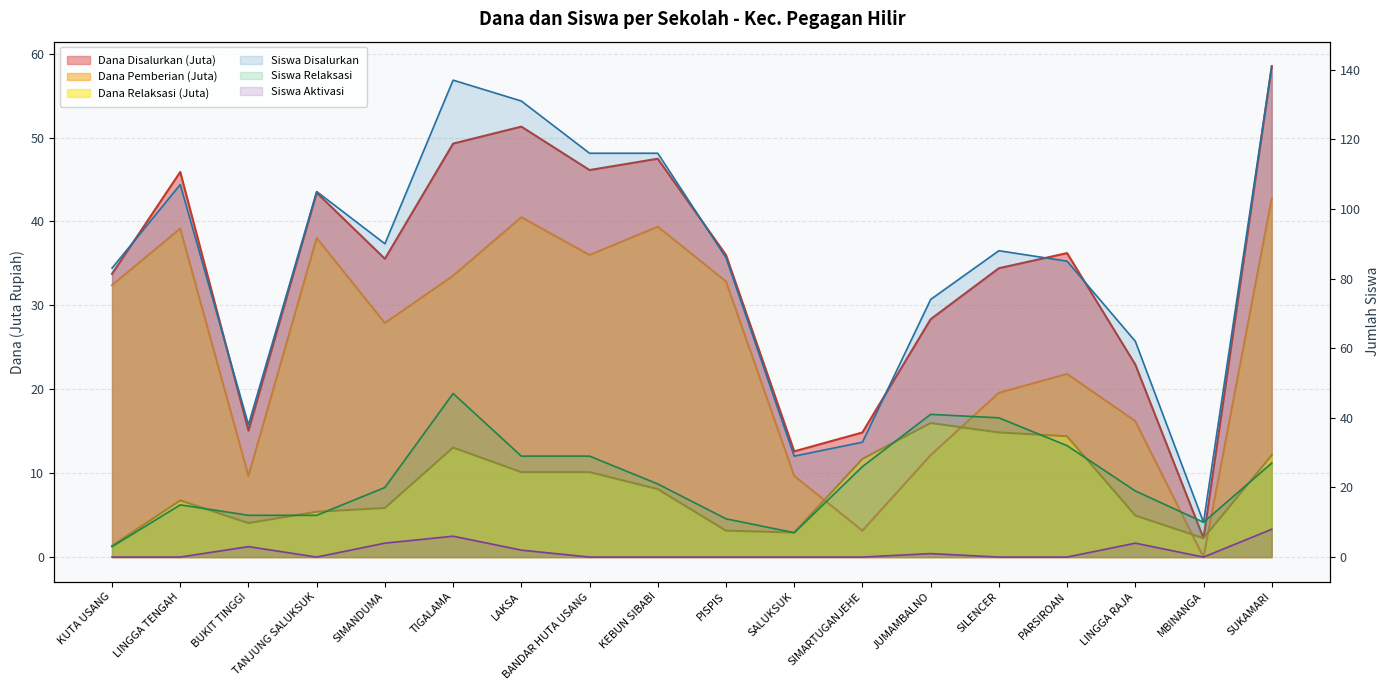

Reading left to right, list all the values displayed in this chart.

Dana Disalurkan: 33.8	45.9	15.1	43.4	35.5	49.3	51.3	46.1	47.5	36.0	12.6	14.8	28.4	34.4	36.2	22.9	2.2	58.5
Siswa Disalurkan: 83.0	107.0	38.0	105.0	90.0	137.0	131.0	116.0	116.0	86.0	29.0	33.0	74.0	88.0	85.0	62.0	10.0	141.0
Dana Pemberian: 32.4	39.1	9.7	38.0	27.9	33.5	40.5	36.0	39.4	32.9	9.7	3.1	12.2	19.6	21.8	16.2	0.0	42.8
Dana Relaksasi: 1.4	6.8	4.0	5.4	5.8	13.1	10.1	10.1	8.1	3.1	2.9	11.7	16.0	14.8	14.4	5.0	2.2	12.2
Siswa Pemberian Relaksasi: 3.0	15.0	12.0	12.0	20.0	47.0	29.0	29.0	21.0	11.0	7.0	26.0	41.0	40.0	32.0	19.0	10.0	27.0
Siswa Aktivasi: 0.0	0.0	3.0	0.0	4.0	6.0	2.0	0.0	0.0	0.0	0.0	0.0	1.0	0.0	0.0	4.0	0.0	8.0